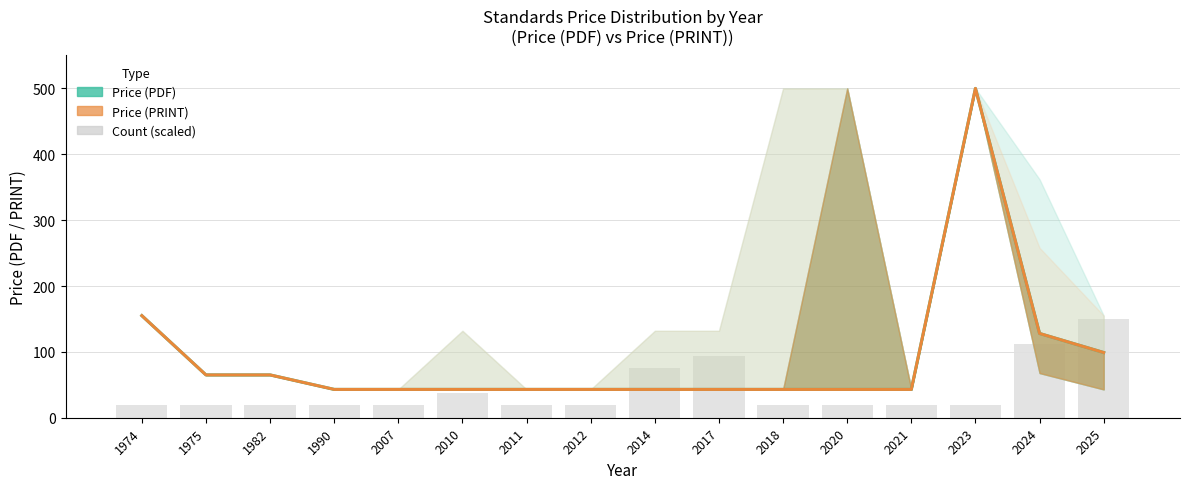

Reading left to right, transcribe all the data shown in this chart.

Price (PDF): 155.0	65.0	65.0	43.0	43.0	43.0	43.0	43.0	43.0	43.0	43.0	43.0	43.0	500.0	127.9	99.0
Price (PRINT): 155.0	65.0	65.0	43.0	43.0	43.0	43.0	43.0	43.0	43.0	43.0	43.0	43.0	500.0	127.9	99.0
Count (scaled): 18.8	18.8	18.8	18.8	18.8	37.5	18.8	18.8	75.0	93.8	18.8	18.8	18.8	18.8	112.5	150.0